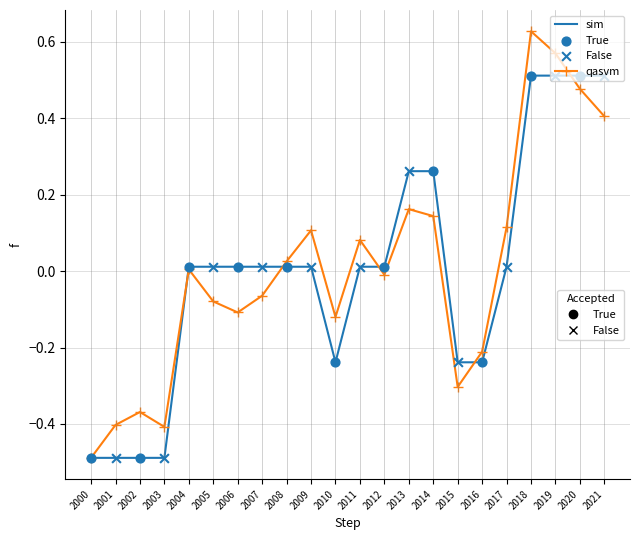

What is the minimum value shown in the chart?

-0.5